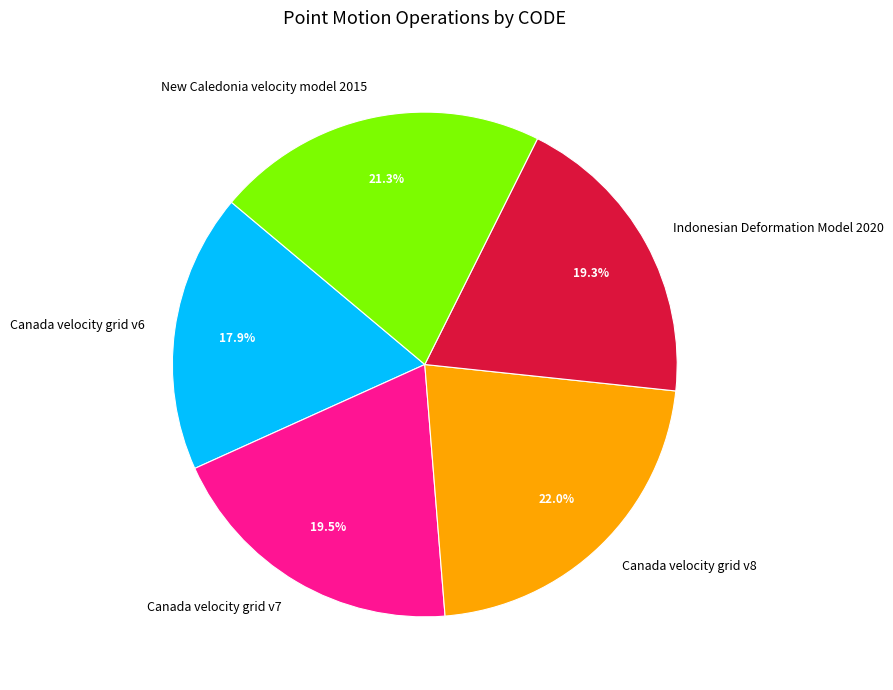

What portion of the pie excludes Canada velocity grid v8?

78.0%